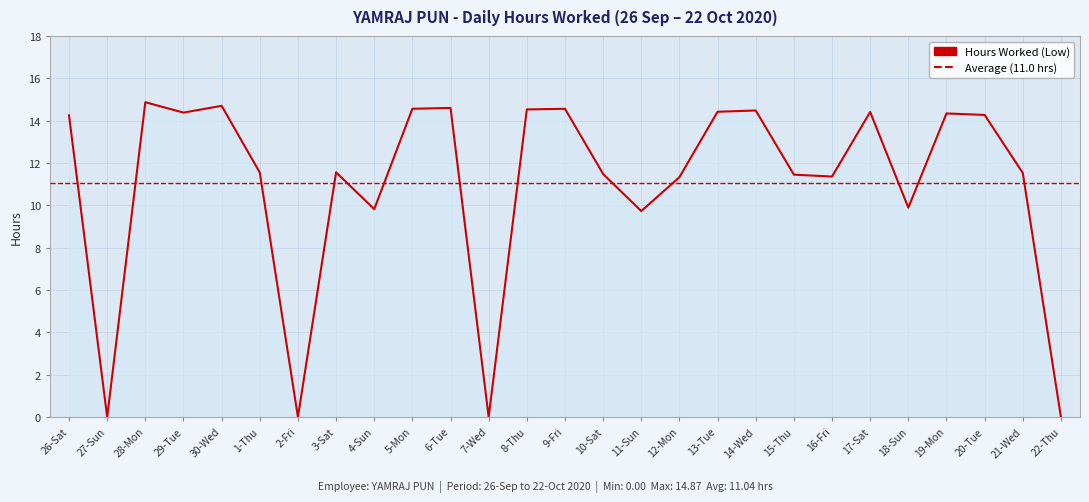

What is the label of the 20th point from the left?

15-Thu